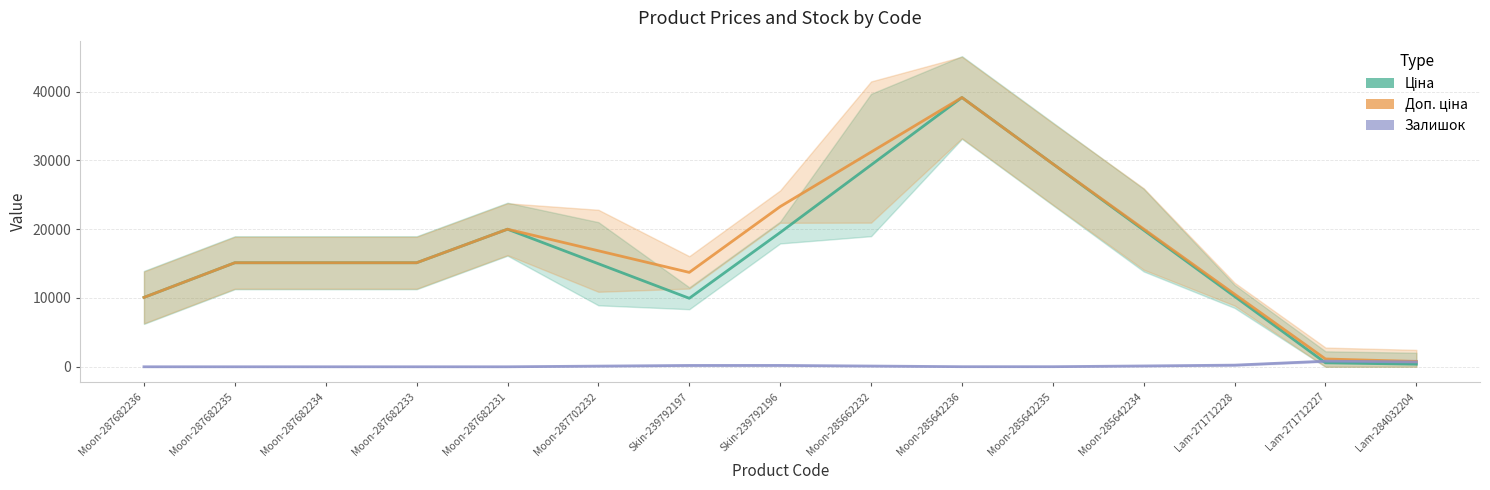

What is the label of the 11th point from the right?

Moon-287682231